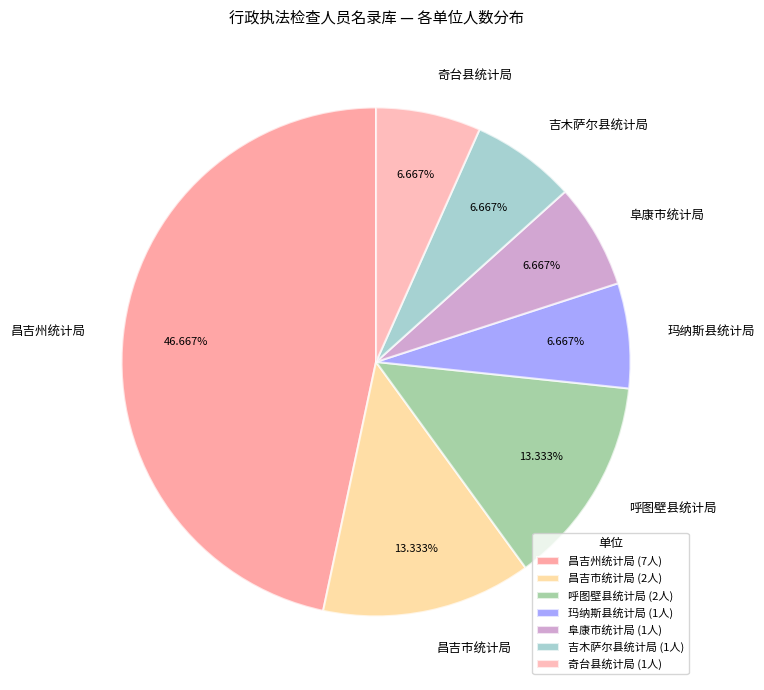

Do 昌吉州统计局 and 阜康市统计局 together represent more than half of the pie?

Yes